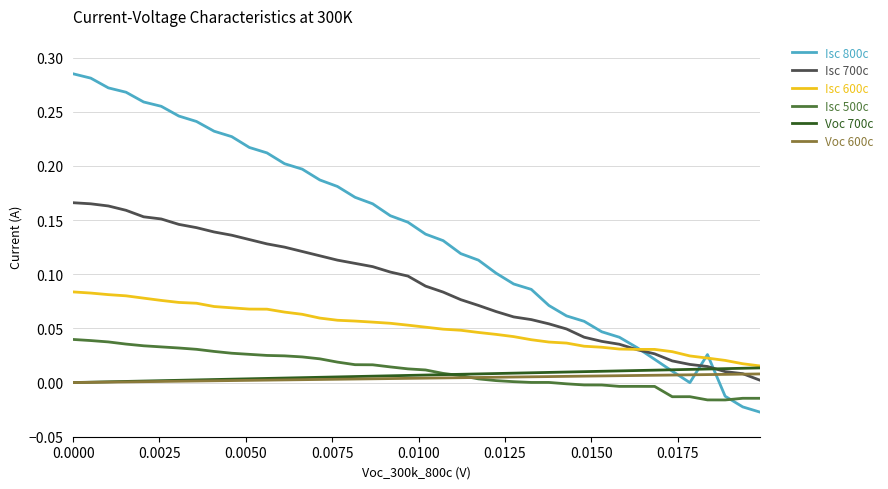

Which series has the largest range (max minus min)?

Isc 800c